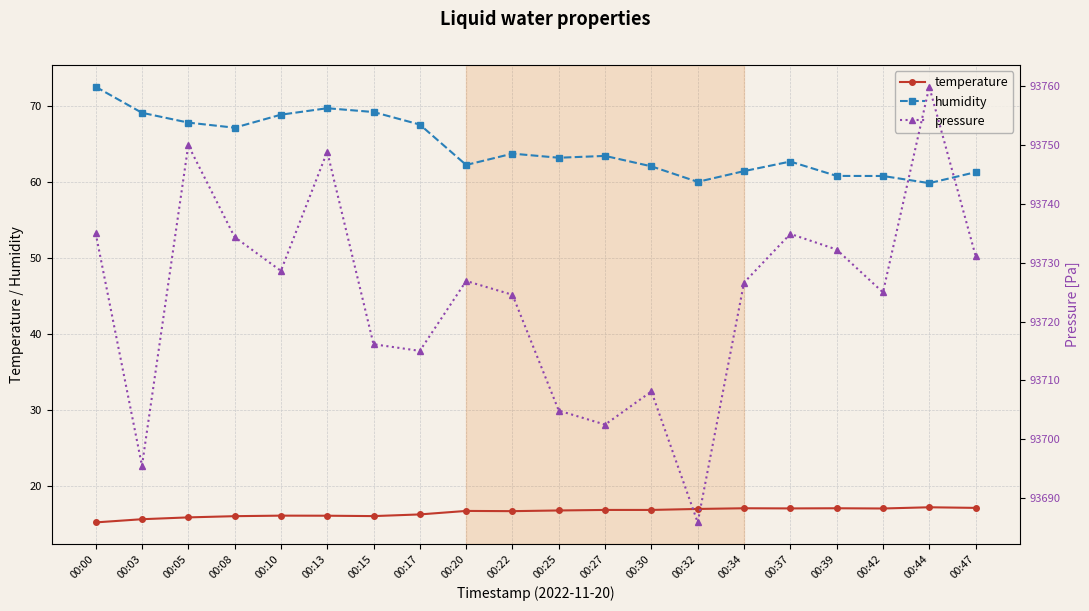

Between 00:22 and 00:32, which series saw the biggest shift?

pressure